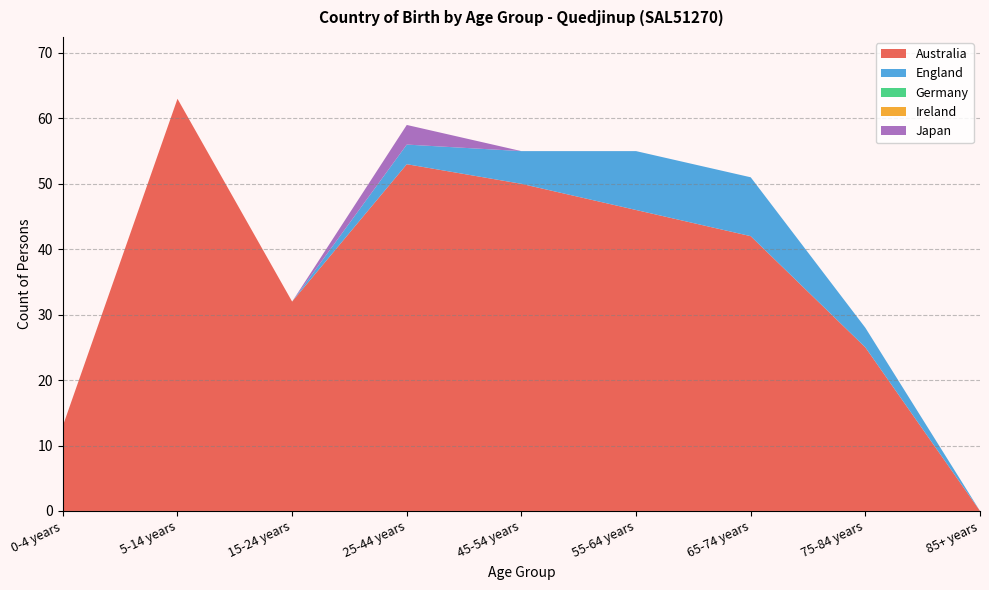

Reading right to left, what are all the values shown in this chart?

Australia: 0	25	42	46	50	53	32	63	13
England: 0	3	9	9	5	3	0	0	0
Germany: 0	0	0	0	0	0	0	0	0
Ireland: 0	0	0	0	0	0	0	0	0
Japan: 0	0	0	0	0	3	0	0	0